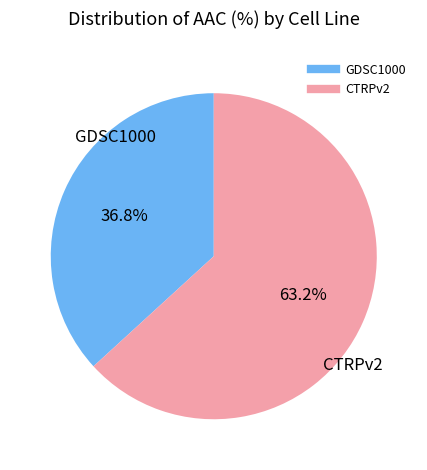

The CTRPv2 slice represents 63% of the pie. True or false?

True